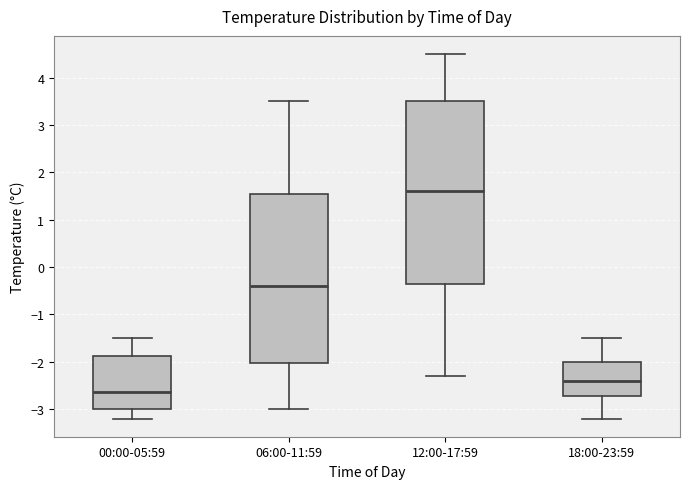

Which box is the tallest, from its lower edge to its upper edge?

12:00-17:59